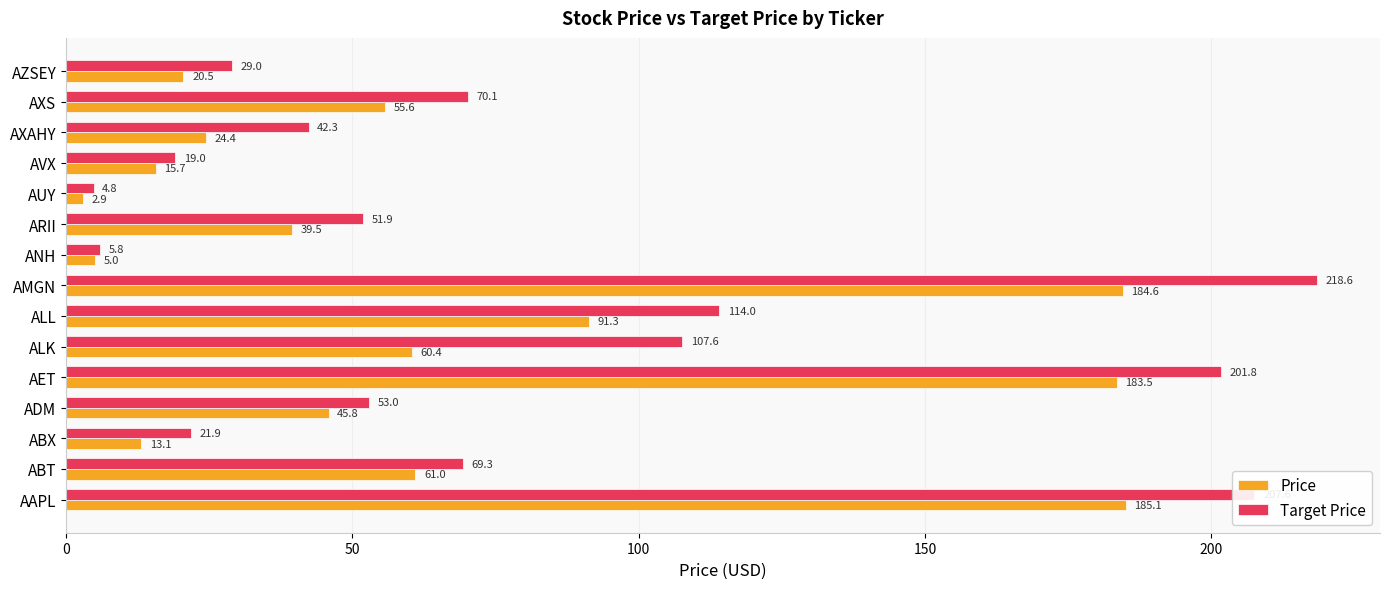

List the series in order of their overall mean, lowest first.

Price, Target Price